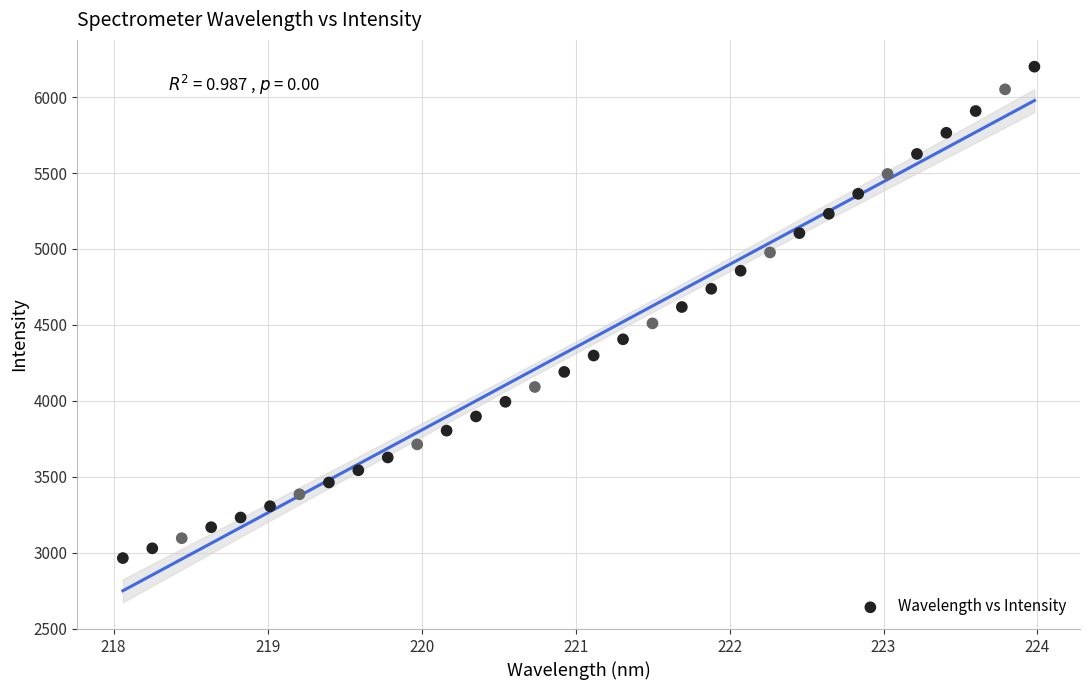

What is the range of Y values (max minus min)?

3236.5